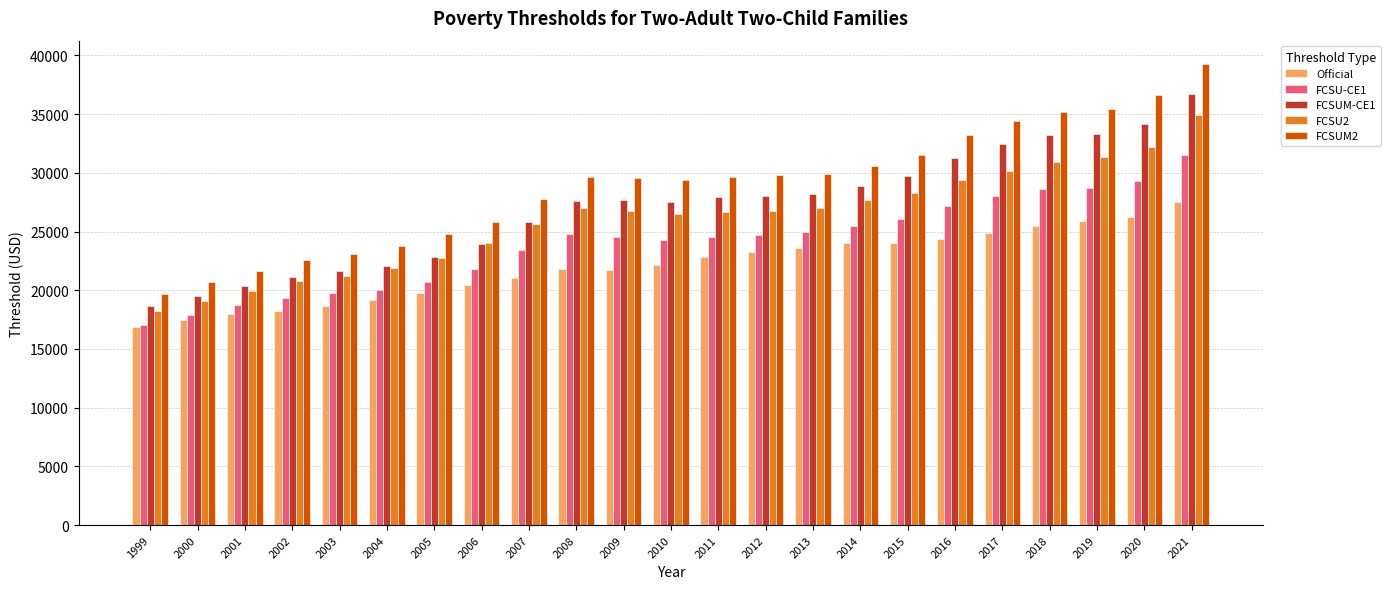

List the series in order of their peak value, highest first.

FCSUM2, FCSUM-CE1, FCSU2, FCSU-CE1, Official